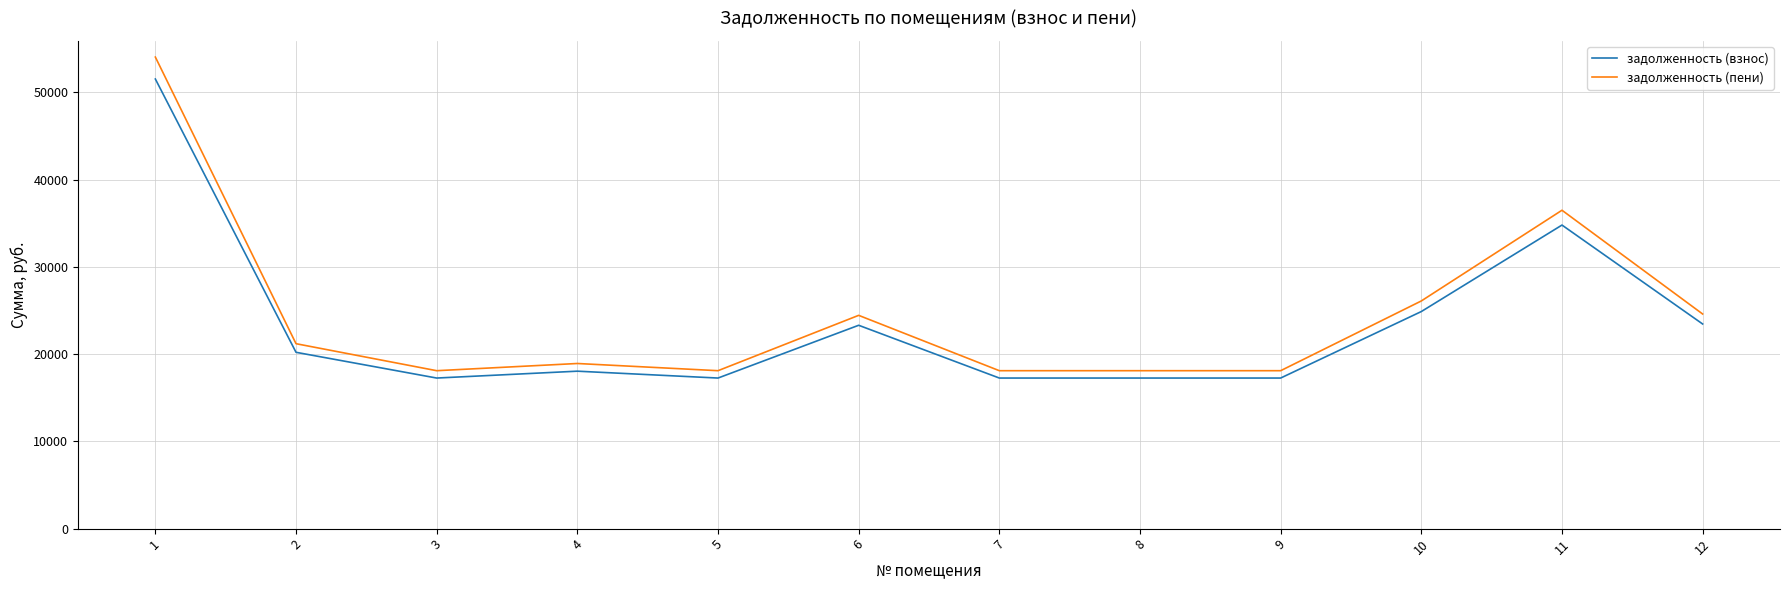

True or false: задолженность (пени) and задолженность (взнос) intersect in this chart.

False